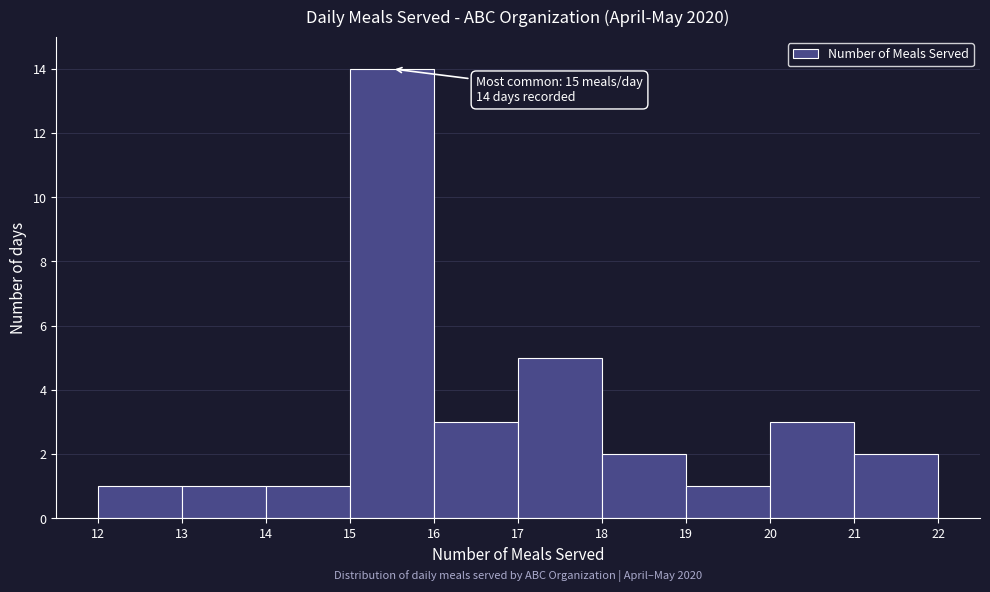

Which range on the x-axis has the tallest bar?

15 to 16